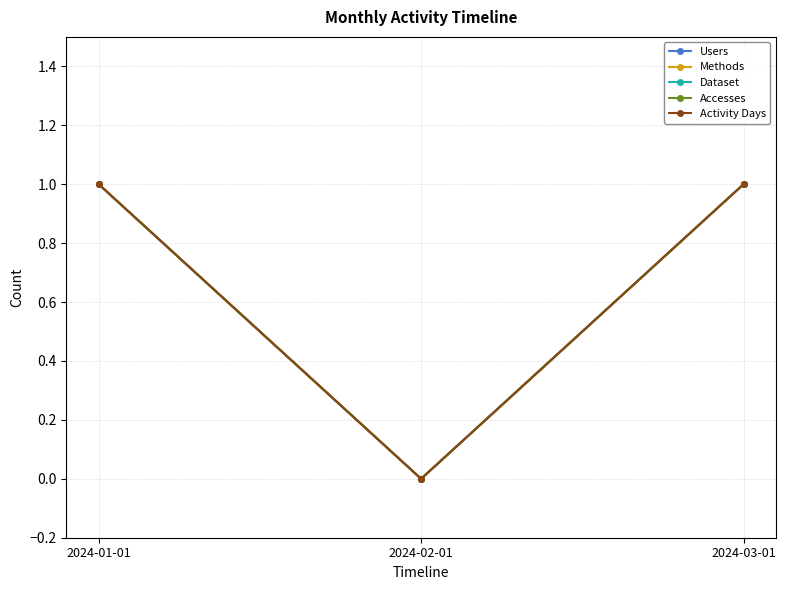

At which category does the chart reach its minimum across all series?

2024-02-01